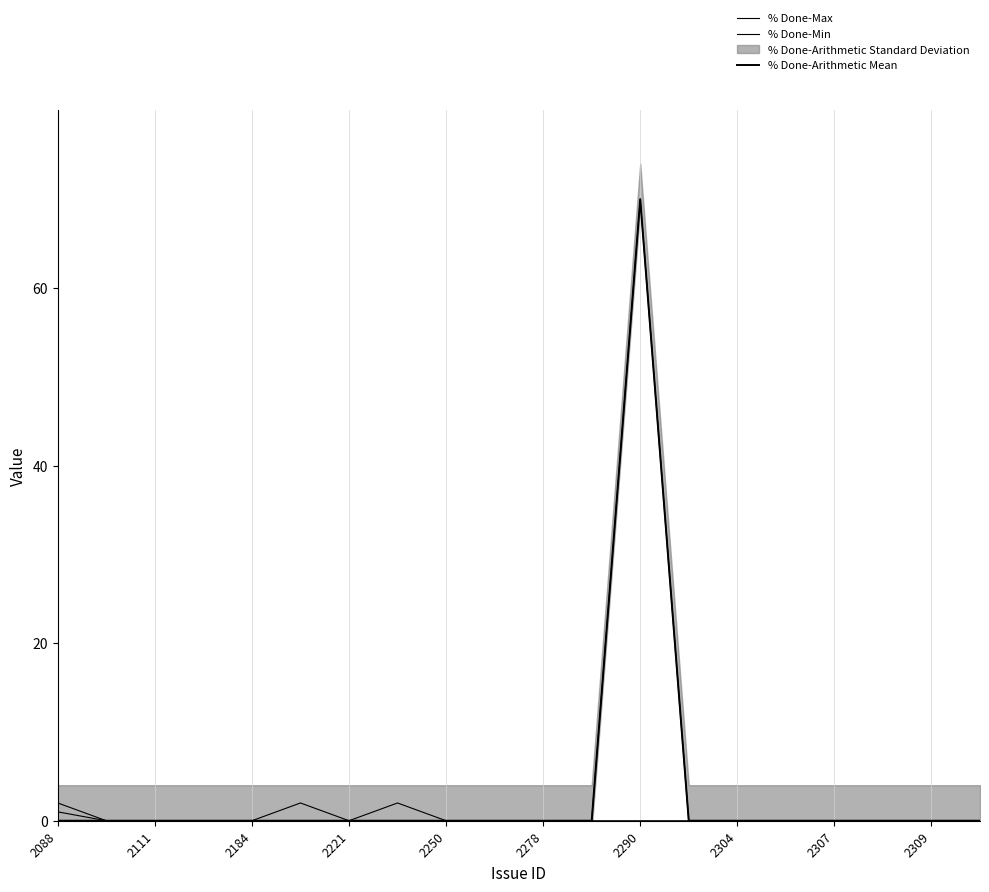

What is the difference between the maximum and minimum values in the % Done-Max series?

70